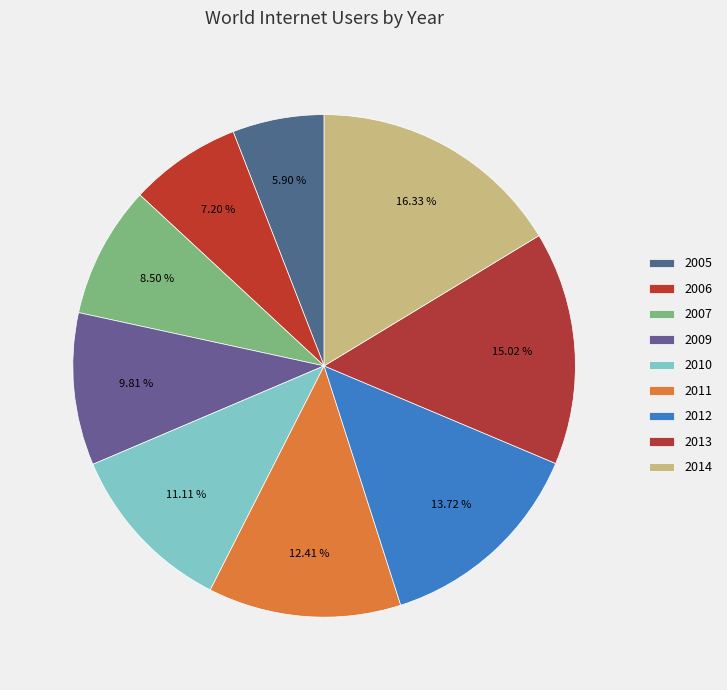

Rank the categories by value from highest to lowest.

2014, 2013, 2012, 2011, 2010, 2009, 2007, 2006, 2005